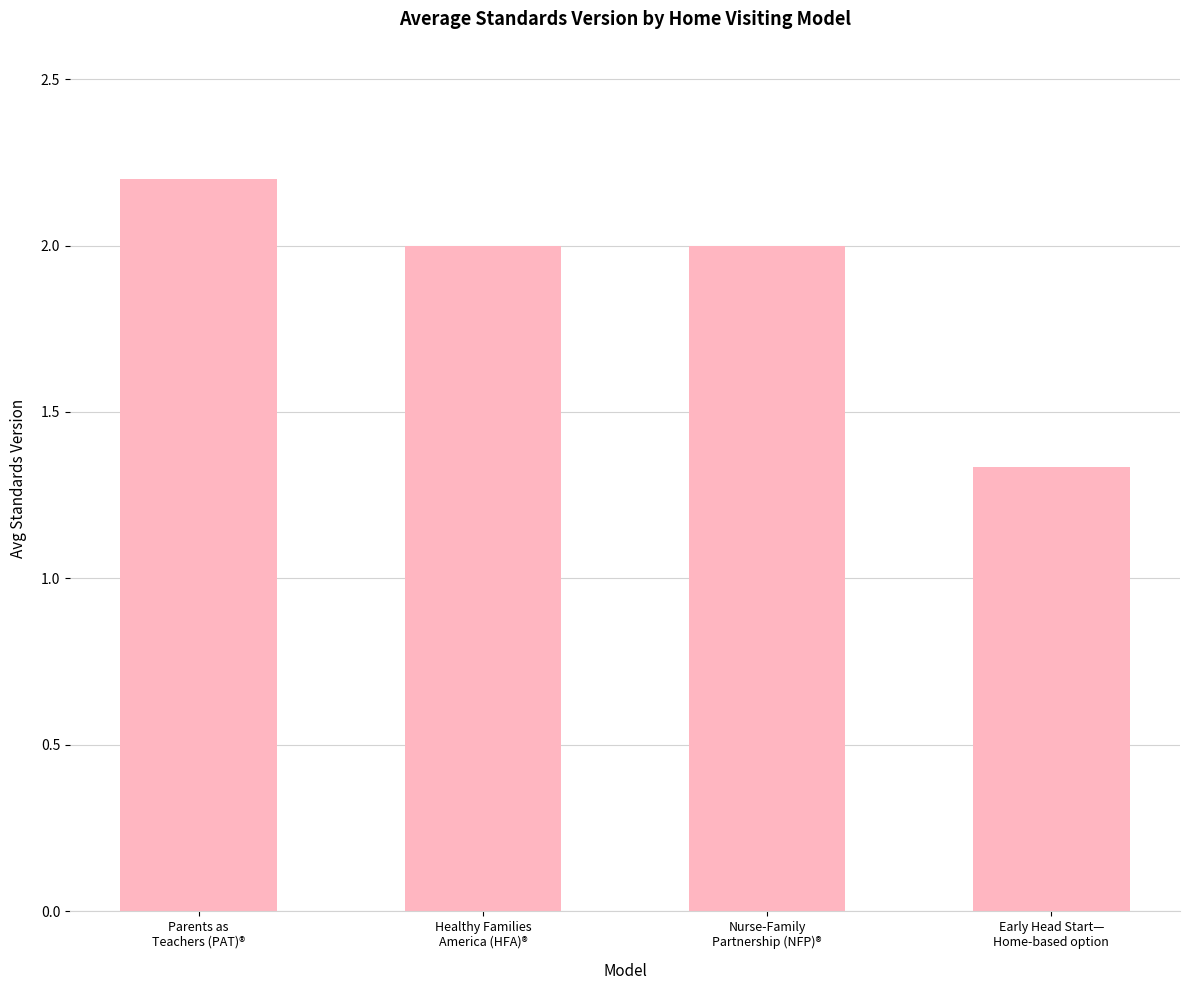

What is the greatest value displayed?

2.2